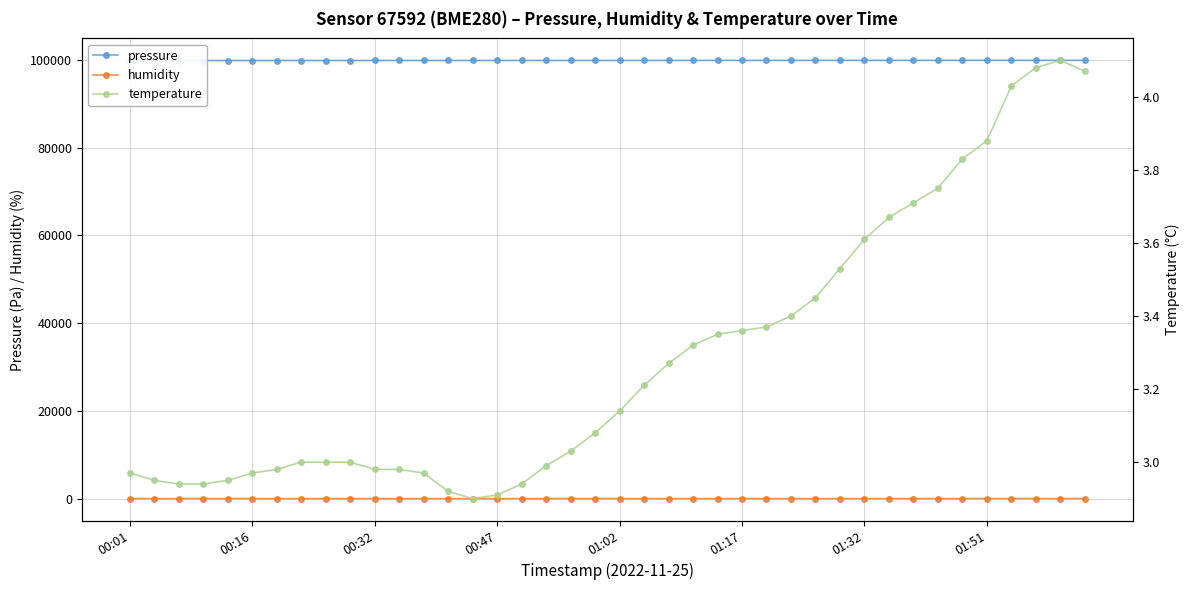

What are all the series names shown in the legend?

pressure, humidity, temperature